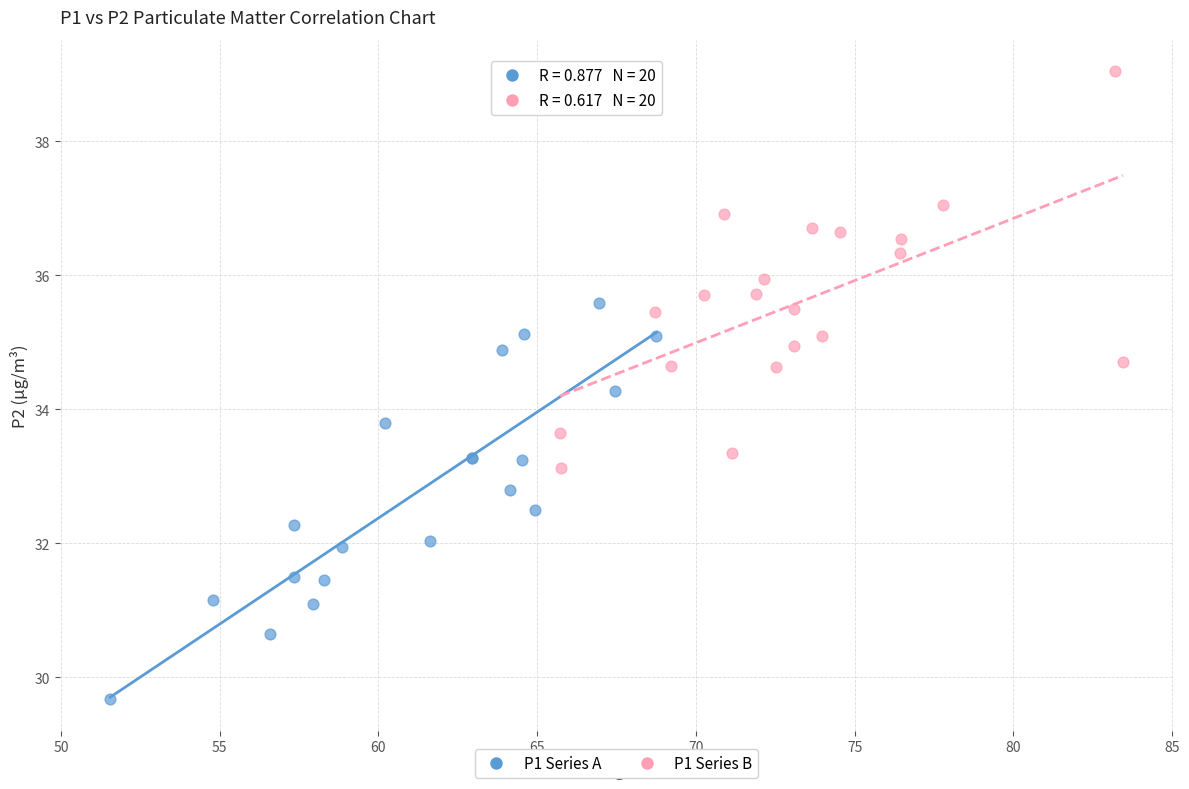

Which series has the largest Y range (max minus min)?

P1 Series B